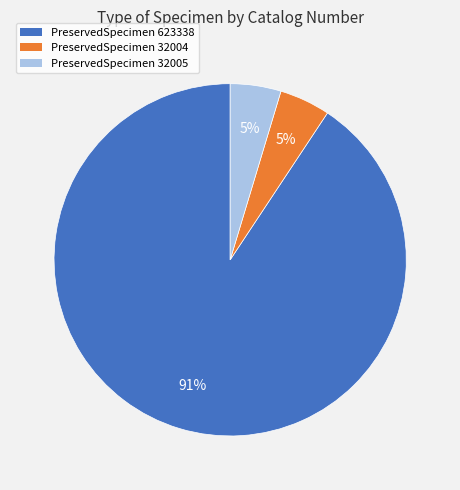

Which has a higher value, PreservedSpecimen 623338 or PreservedSpecimen 32004?

PreservedSpecimen 623338